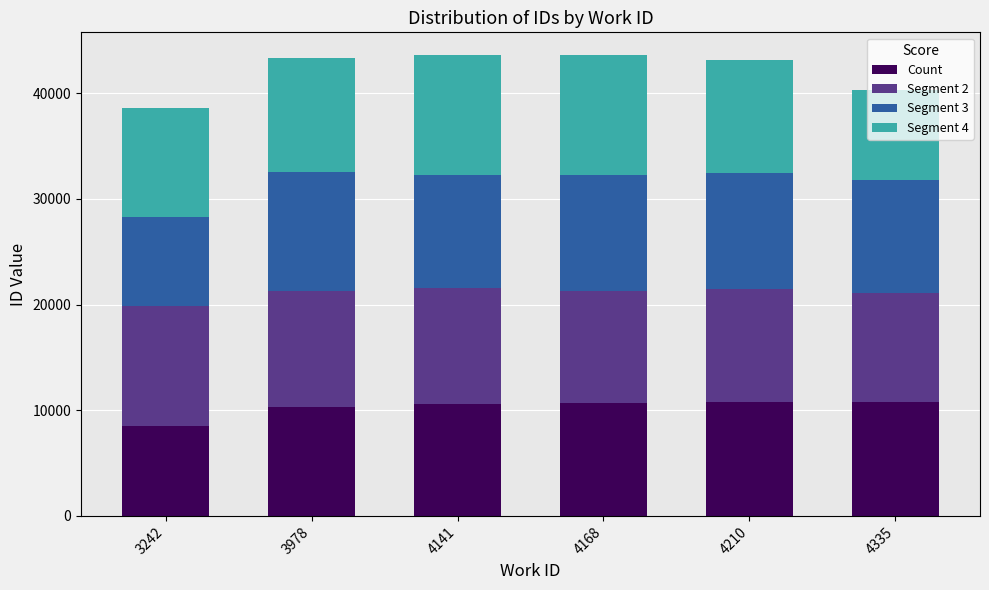

What is the sum of all Count values?

61642